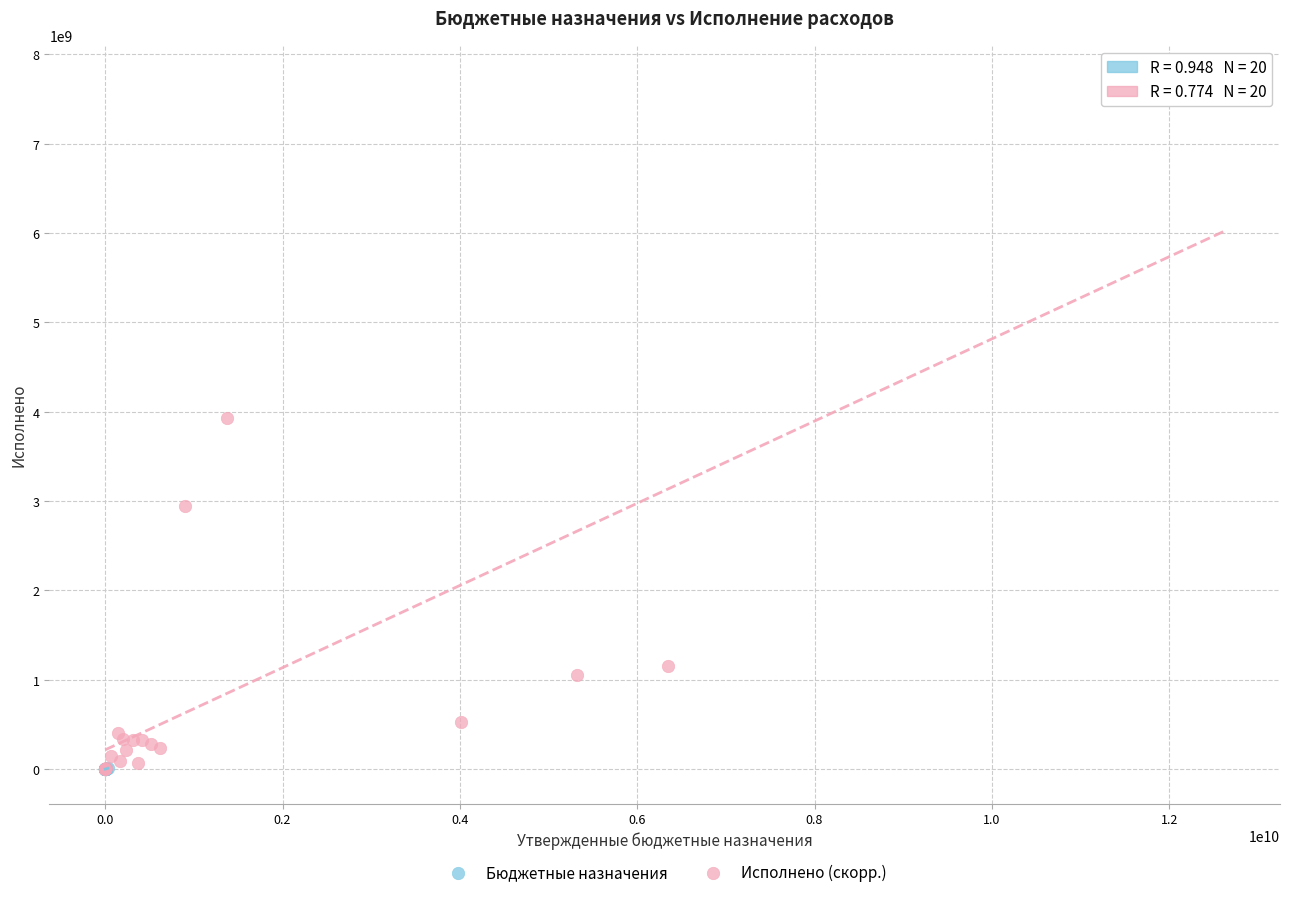

Which series contains the highest Y value?

Исполнено (скорр.)